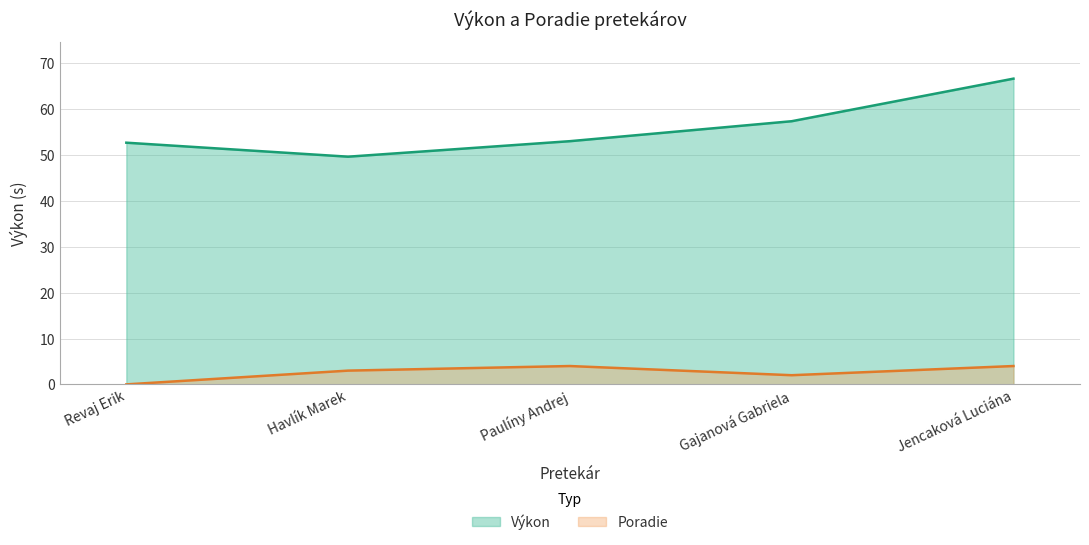

True or false: Poradie and Výkon intersect in this chart.

False